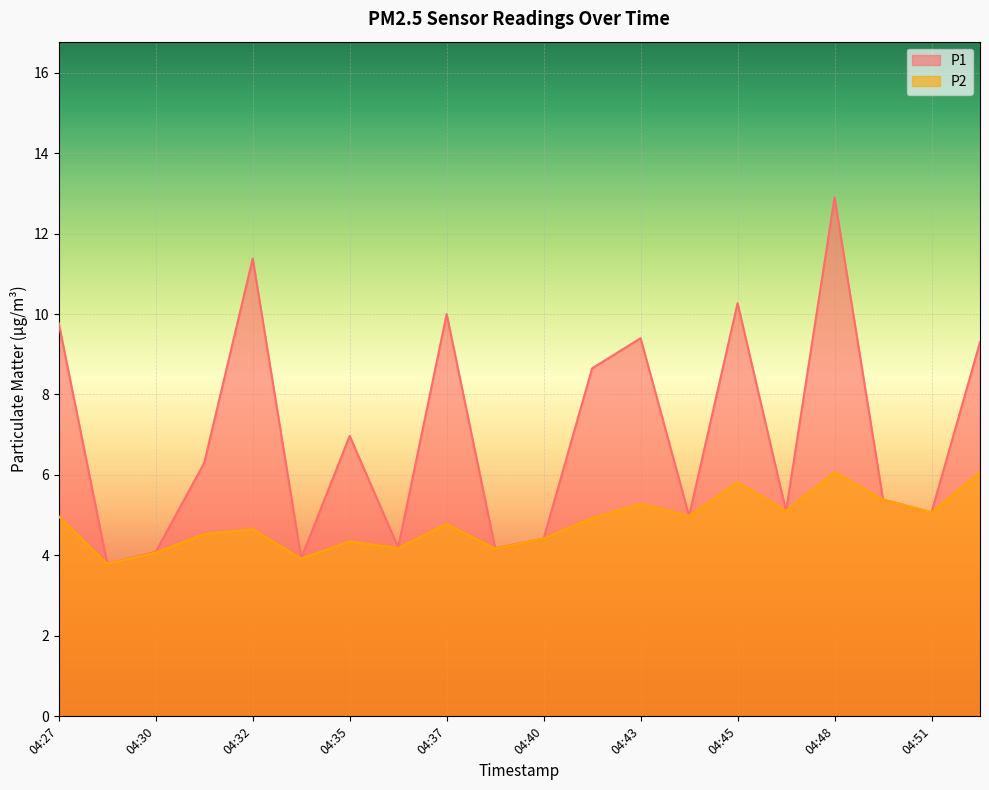

Rank the series by their average value, from lowest to highest.

P2, P1